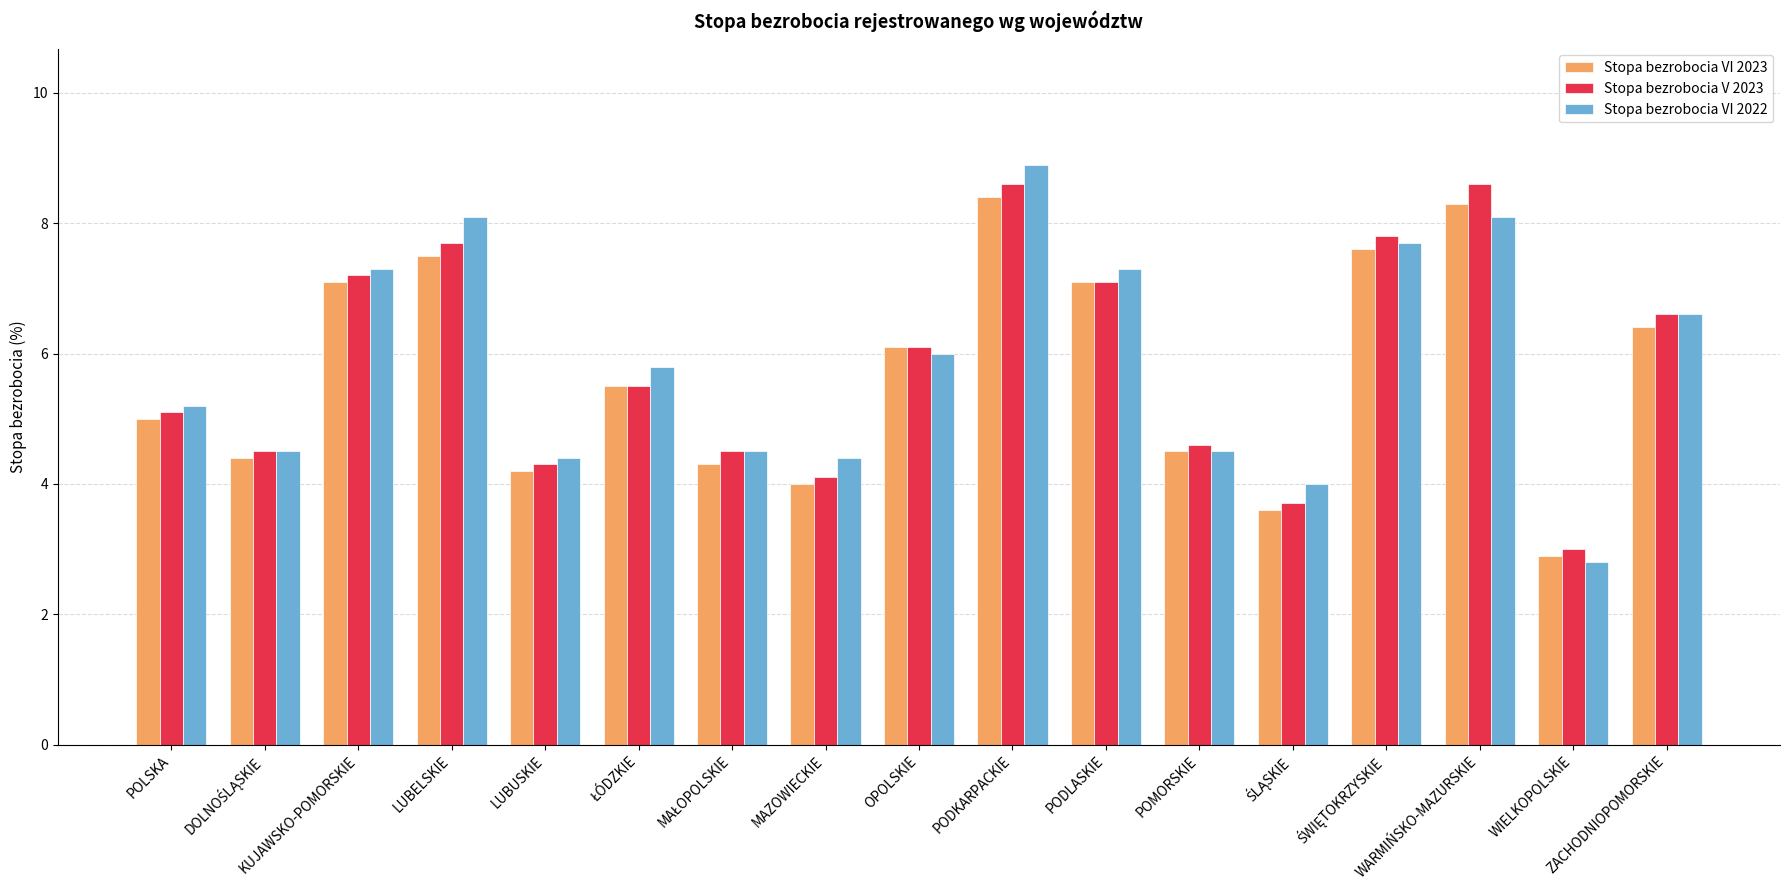

What is the lowest value of the Stopa bezrobocia VI 2022 series?

2.8